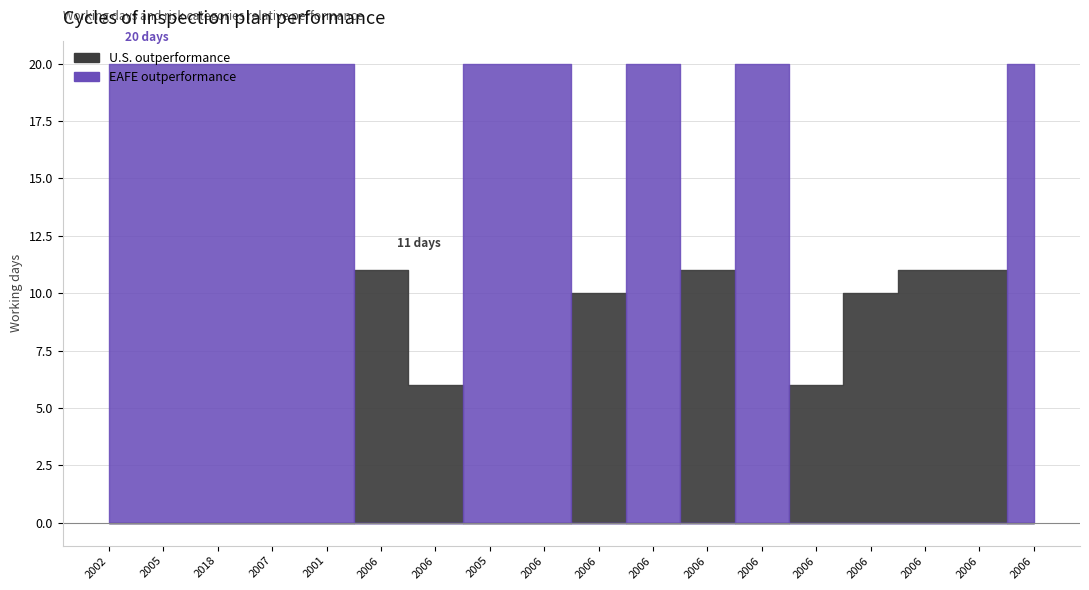

What is the difference between the second highest and second lowest values in the U.S. outperformance series?

10